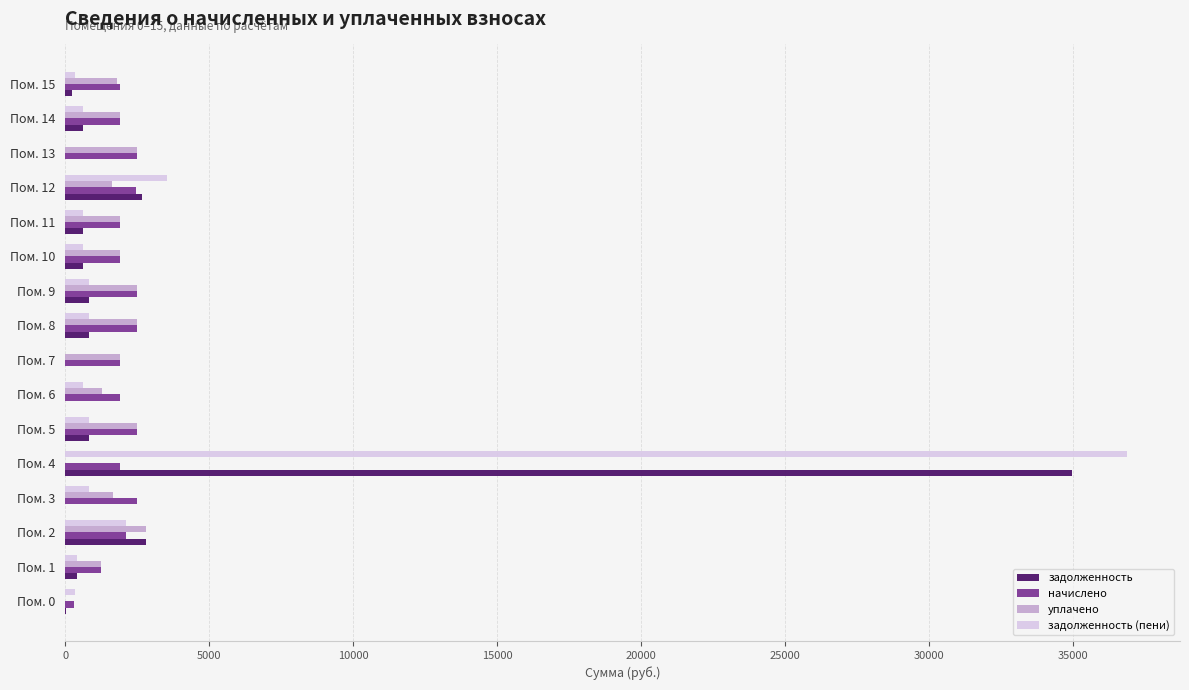

What are all the series names shown in the legend?

задолженность, начислено, уплачено, задолженность (пени)